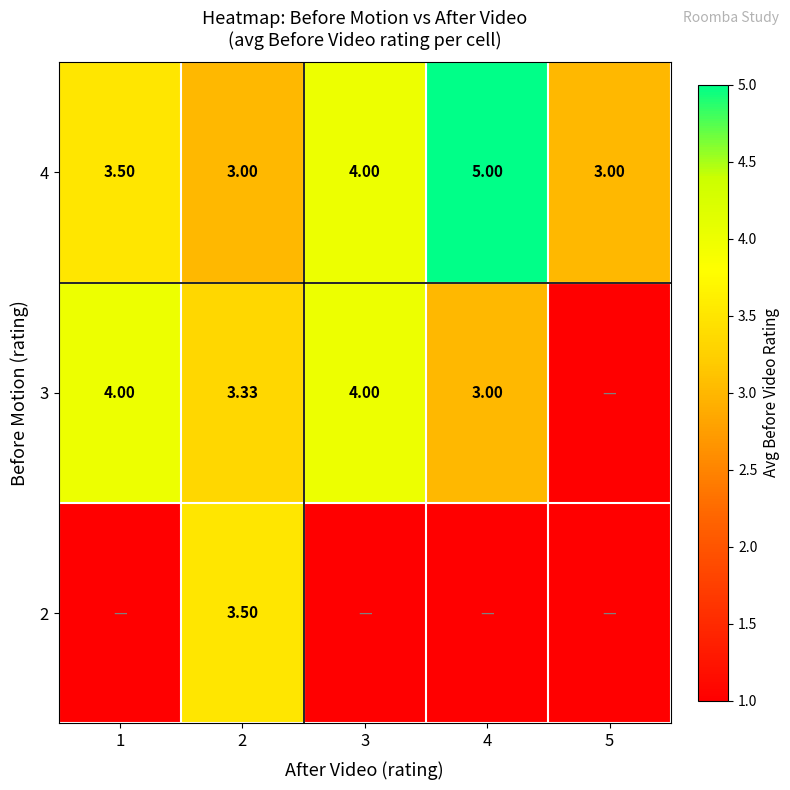

Which category has the highest value across all series?

4